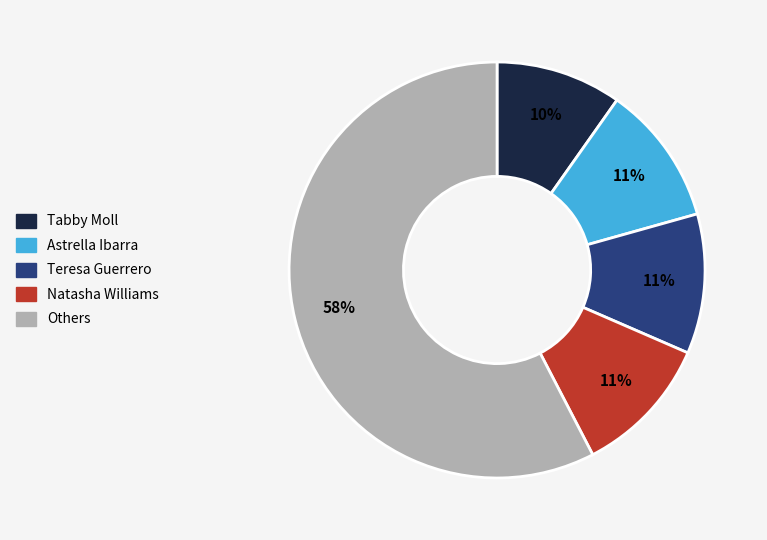

To the nearest percent, what is the average slice percentage?

20%